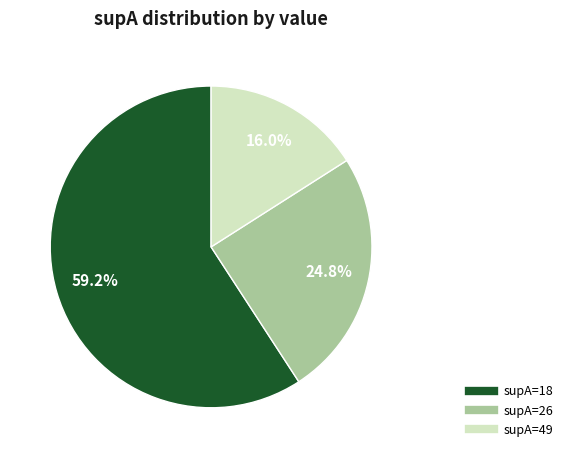

Count the number of slices in the pie.

3